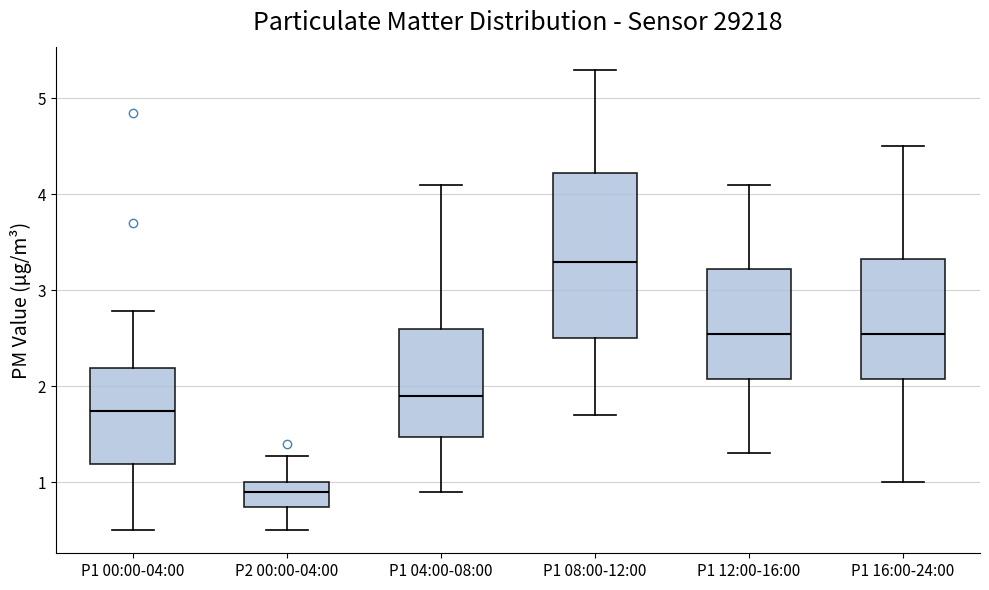

Reading left to right, read every box against the y-axis: the position of its median line, the range the box covers, and the ends of its whiskers. The values are not printed on the chart, so give them approximately, as read against the axis.

P1 00:00-04:00: median 1.7, box 1.2 to 2.2, whiskers 0.5 to 2.8
P2 00:00-04:00: median 0.9, box 0.7 to 1.0, whiskers 0.5 to 1.3
P1 04:00-08:00: median 1.9, box 1.5 to 2.6, whiskers 0.9 to 4.1
P1 08:00-12:00: median 3.3, box 2.5 to 4.2, whiskers 1.7 to 5.3
P1 12:00-16:00: median 2.6, box 2.1 to 3.2, whiskers 1.3 to 4.1
P1 16:00-24:00: median 2.6, box 2.1 to 3.3, whiskers 1.0 to 4.5